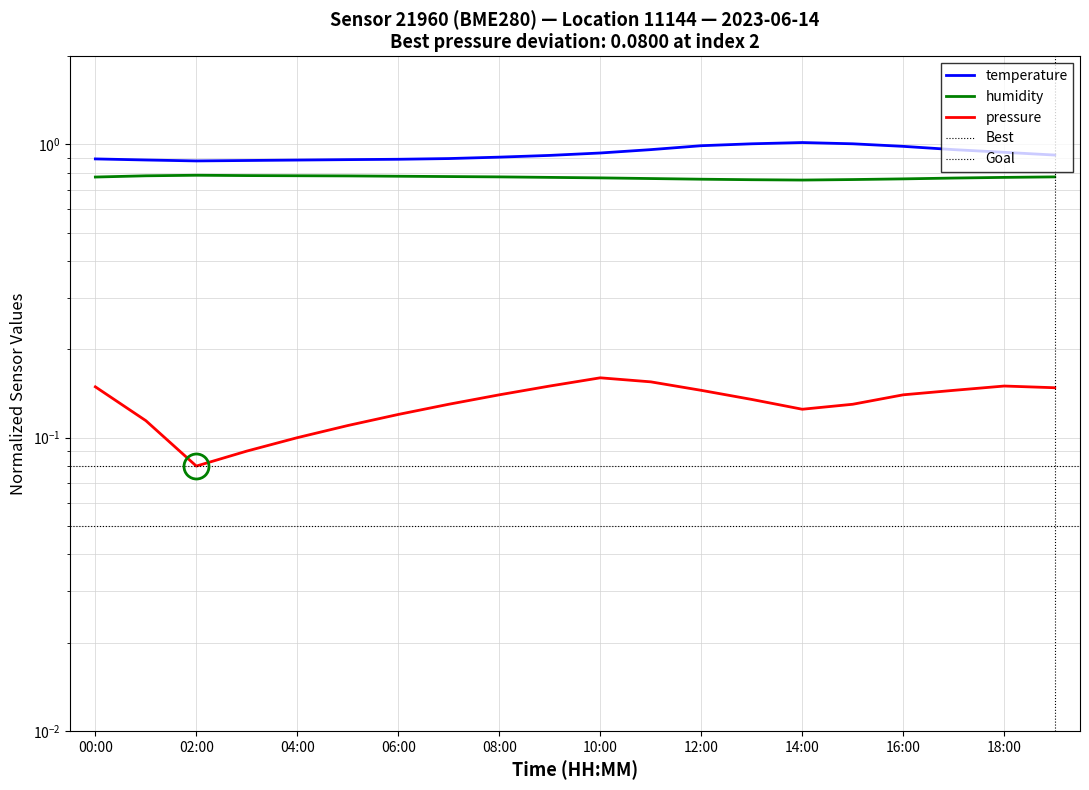

Reading left to right, what are all the values shown in this chart?

temperature: 00:00=0.9	01:00=0.9	02:00=0.9	03:00=0.9	04:00=0.9	05:00=0.9	06:00=0.9	07:00=0.9	08:00=0.9	09:00=0.9	10:00=0.9	11:00=1.0	12:00=1.0	13:00=1.0	14:00=1.0	15:00=1.0	16:00=1.0	17:00=1.0	18:00=0.9	19:00=0.9
humidity: 00:00=0.8	01:00=0.8	02:00=0.8	03:00=0.8	04:00=0.8	05:00=0.8	06:00=0.8	07:00=0.8	08:00=0.8	09:00=0.8	10:00=0.8	11:00=0.8	12:00=0.8	13:00=0.8	14:00=0.8	15:00=0.8	16:00=0.8	17:00=0.8	18:00=0.8	19:00=0.8
pressure_norm: 00:00=0.1	01:00=0.1	02:00=0.1	03:00=0.1	04:00=0.1	05:00=0.1	06:00=0.1	07:00=0.1	08:00=0.1	09:00=0.1	10:00=0.2	11:00=0.2	12:00=0.1	13:00=0.1	14:00=0.1	15:00=0.1	16:00=0.1	17:00=0.1	18:00=0.1	19:00=0.1